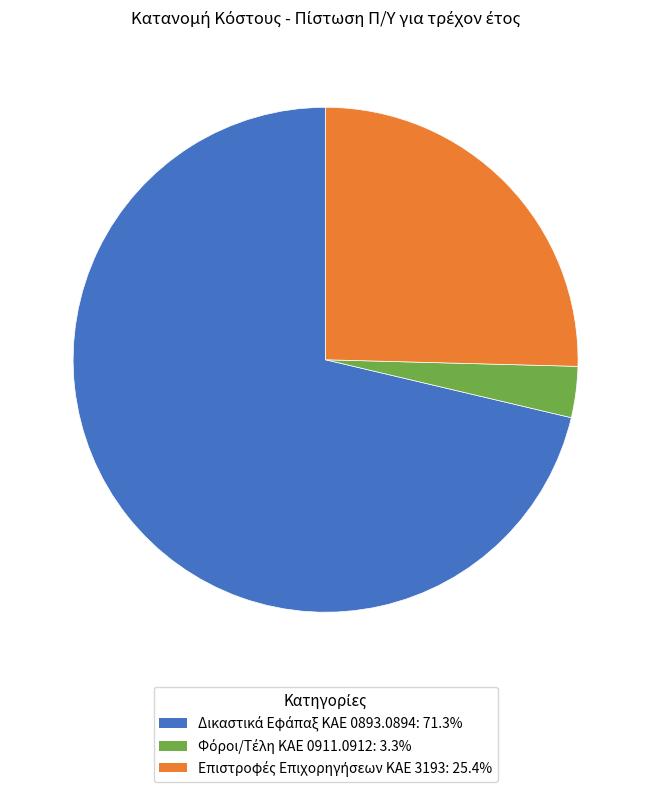

Is there a majority slice in this chart?

Yes